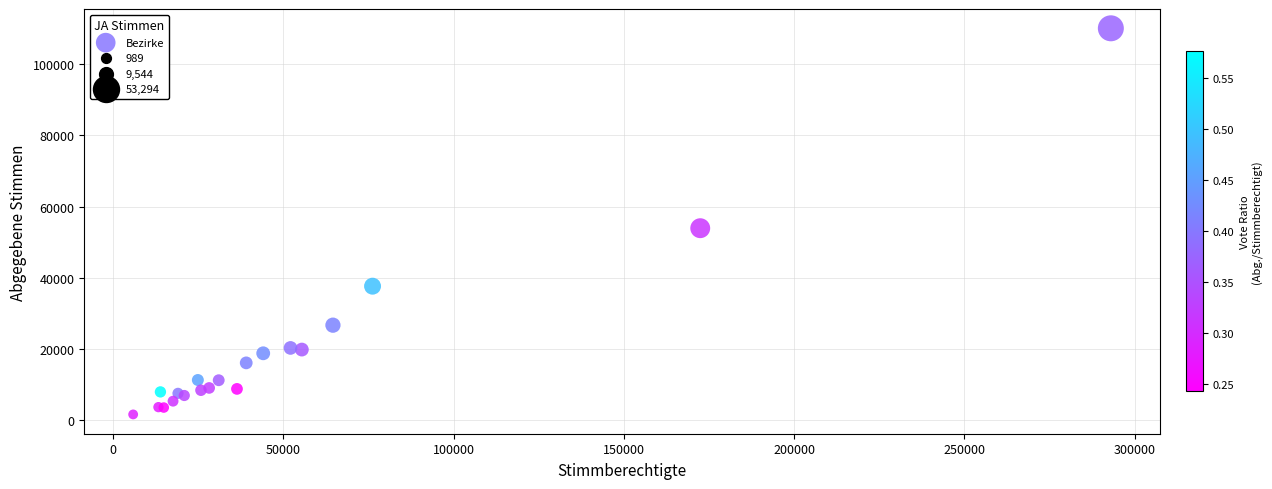

What Y value in the scatter plot is closest to 55866?

53948